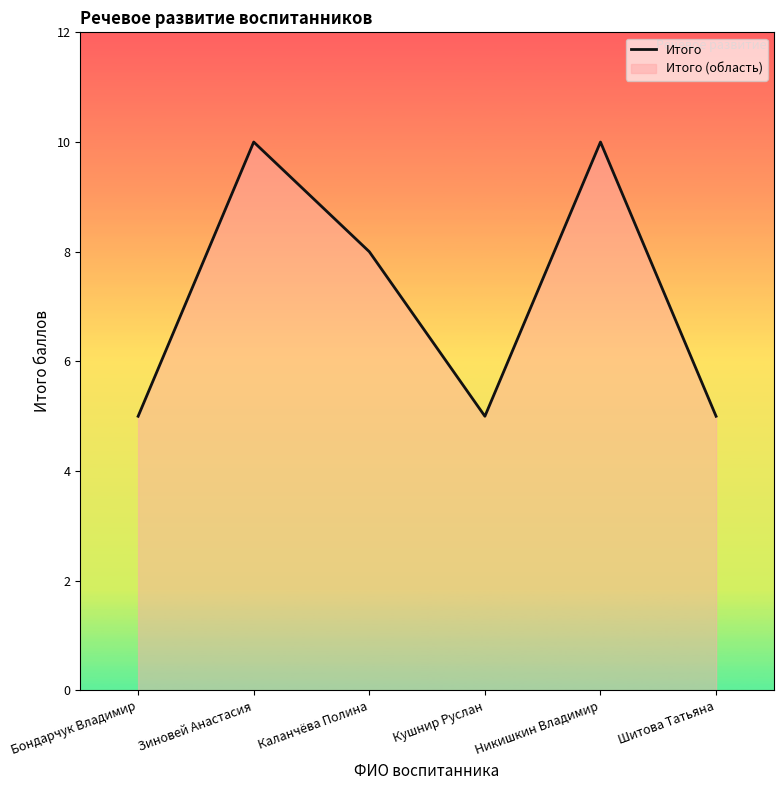

What is the average value?

7